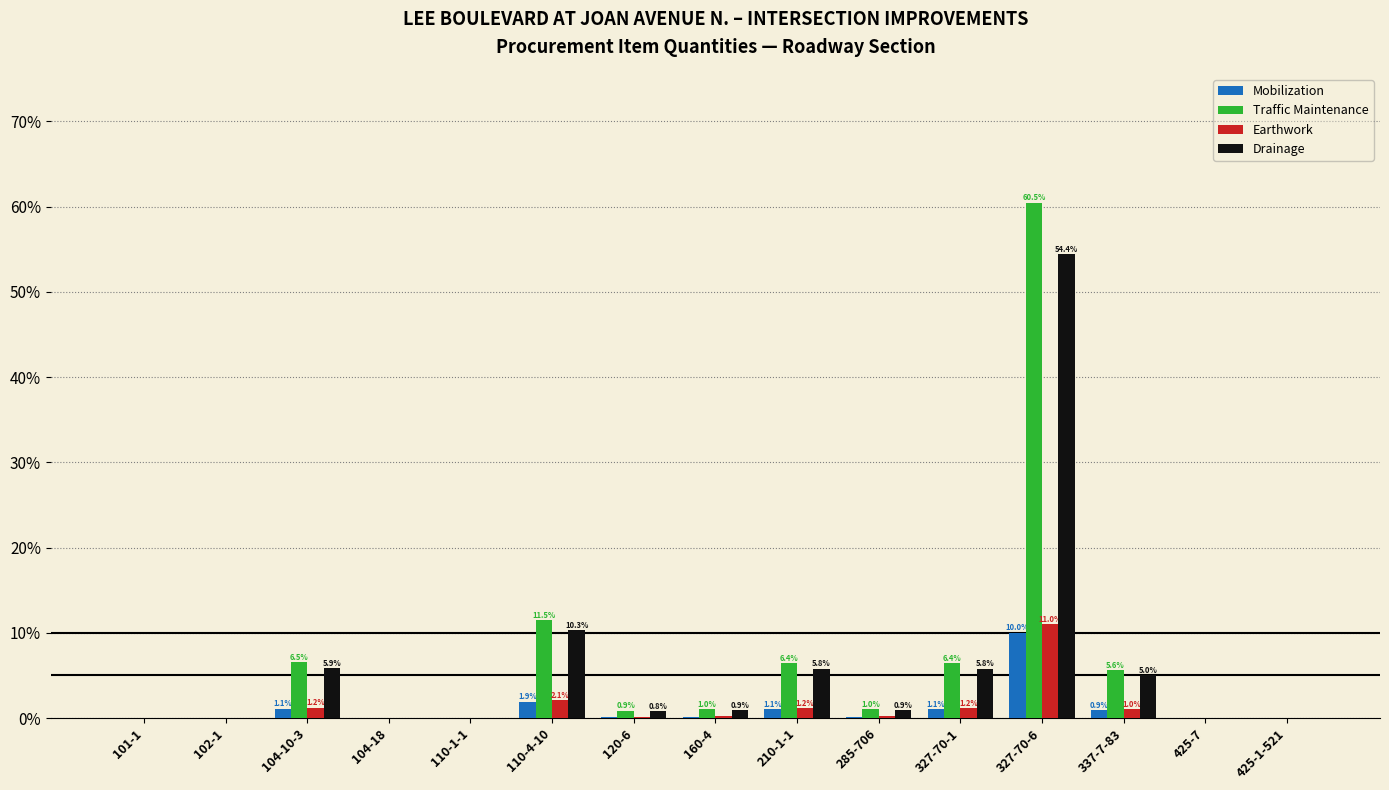

True or false: Drainage has a value of 5.8 at 327-70-1.

True